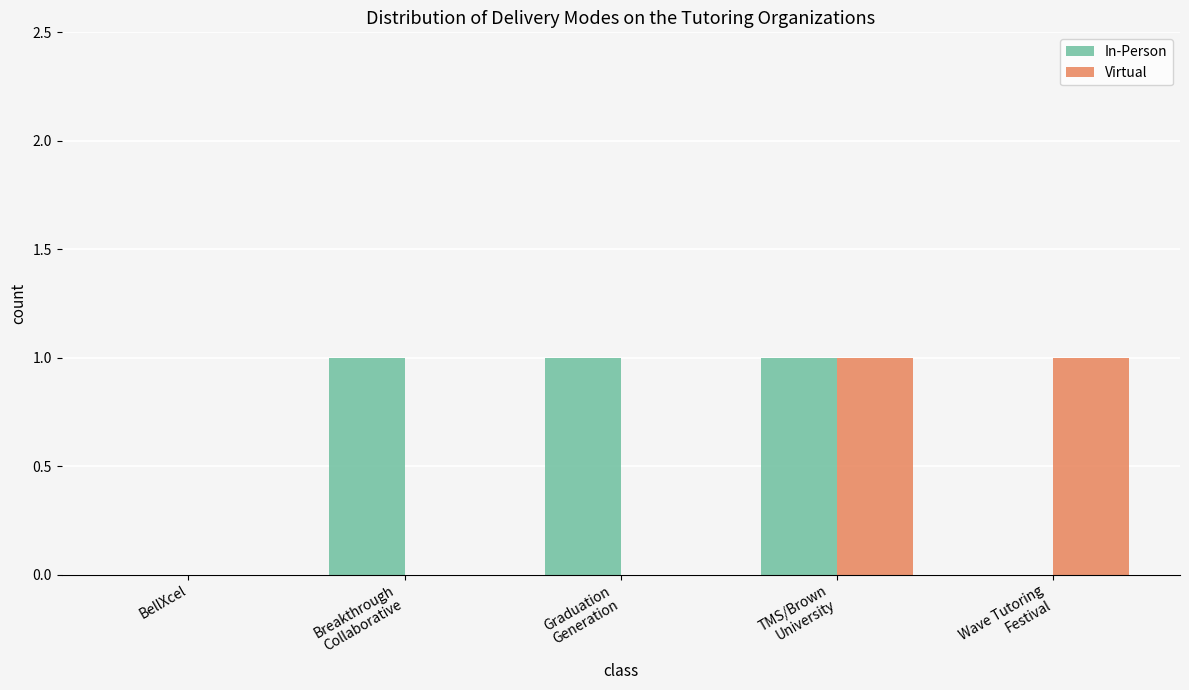

Which series has the largest total across all categories?

In-Person